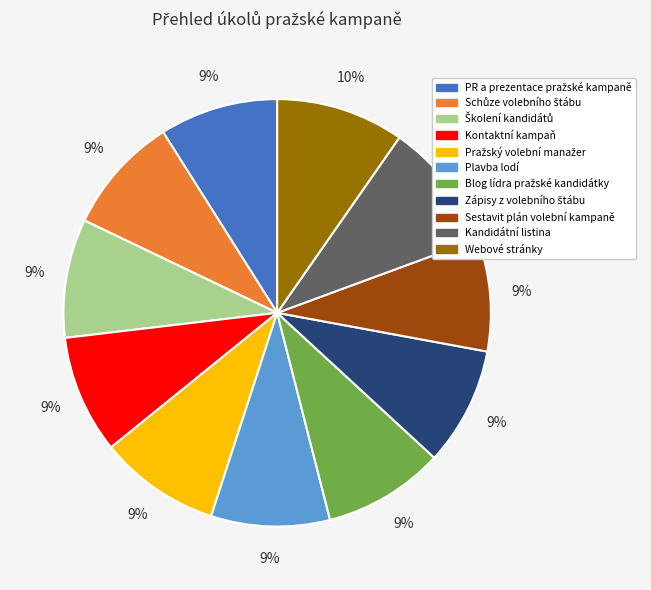

To the nearest percent, what is the average slice percentage?

9%